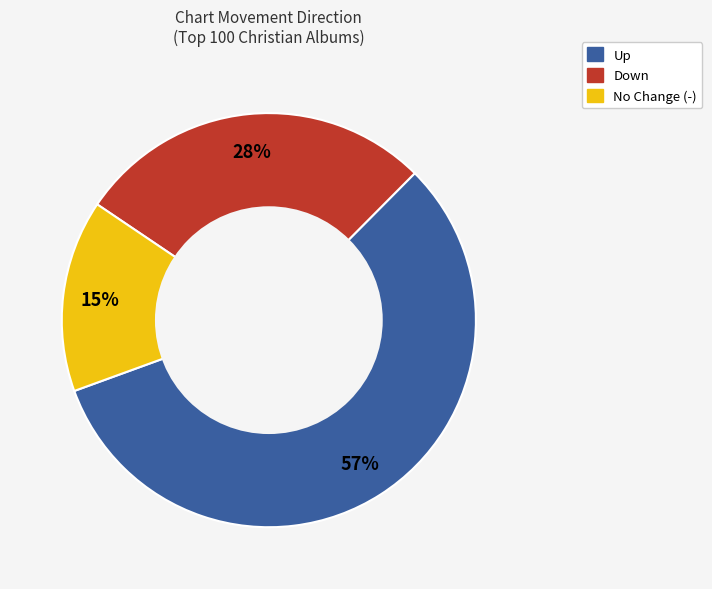

To the nearest percent, what is the average slice percentage?

33%